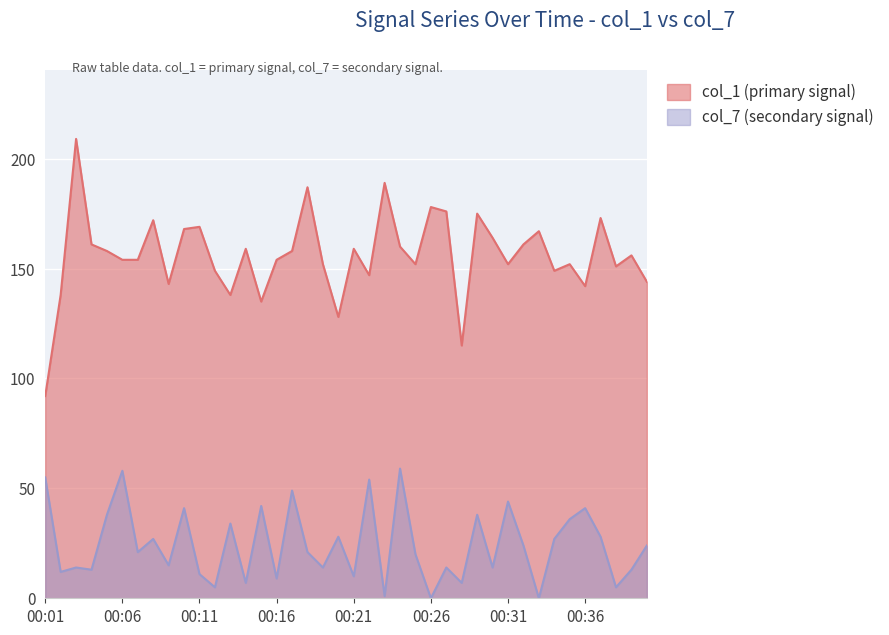

At 00:12, list the series in order from largest to smallest.

col_1, col_7